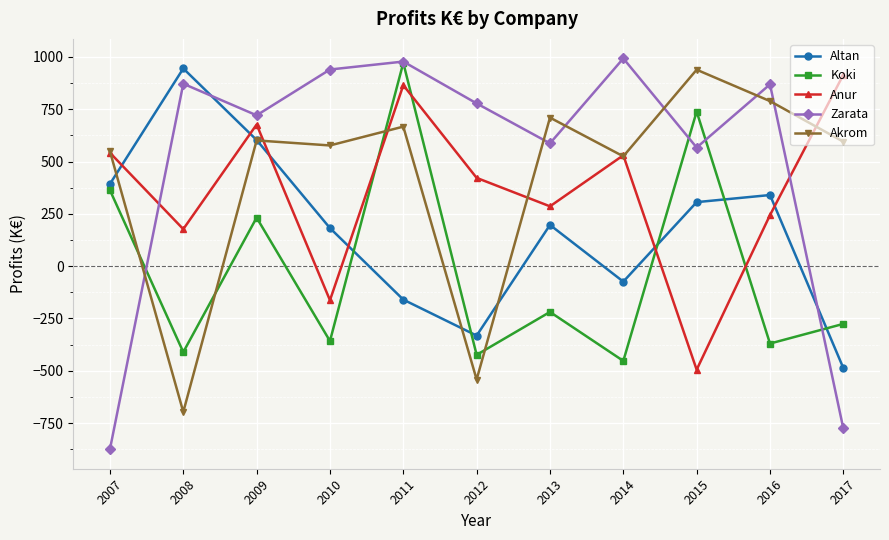

What is the smallest value displayed?

-875